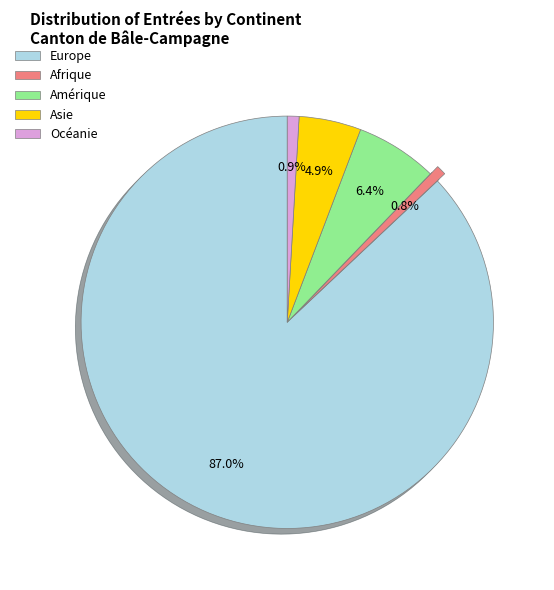

To the nearest percent, what percentage of the pie is Amérique?

6%